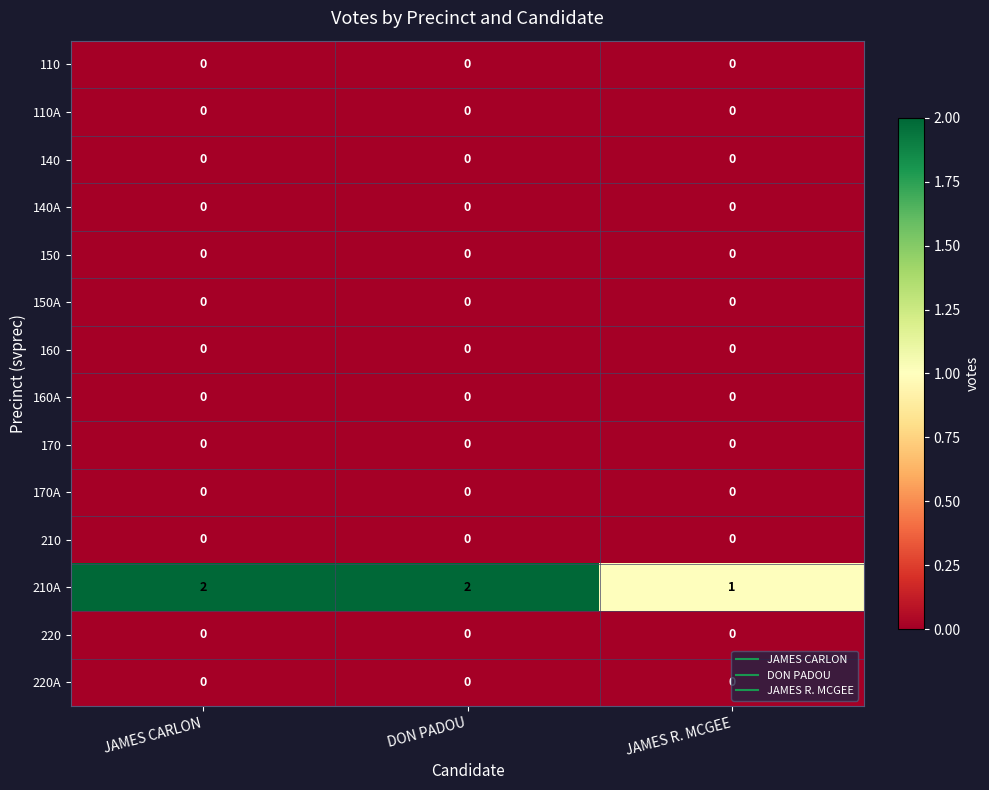

What is the total value across all series at JAMES CARLON?

2